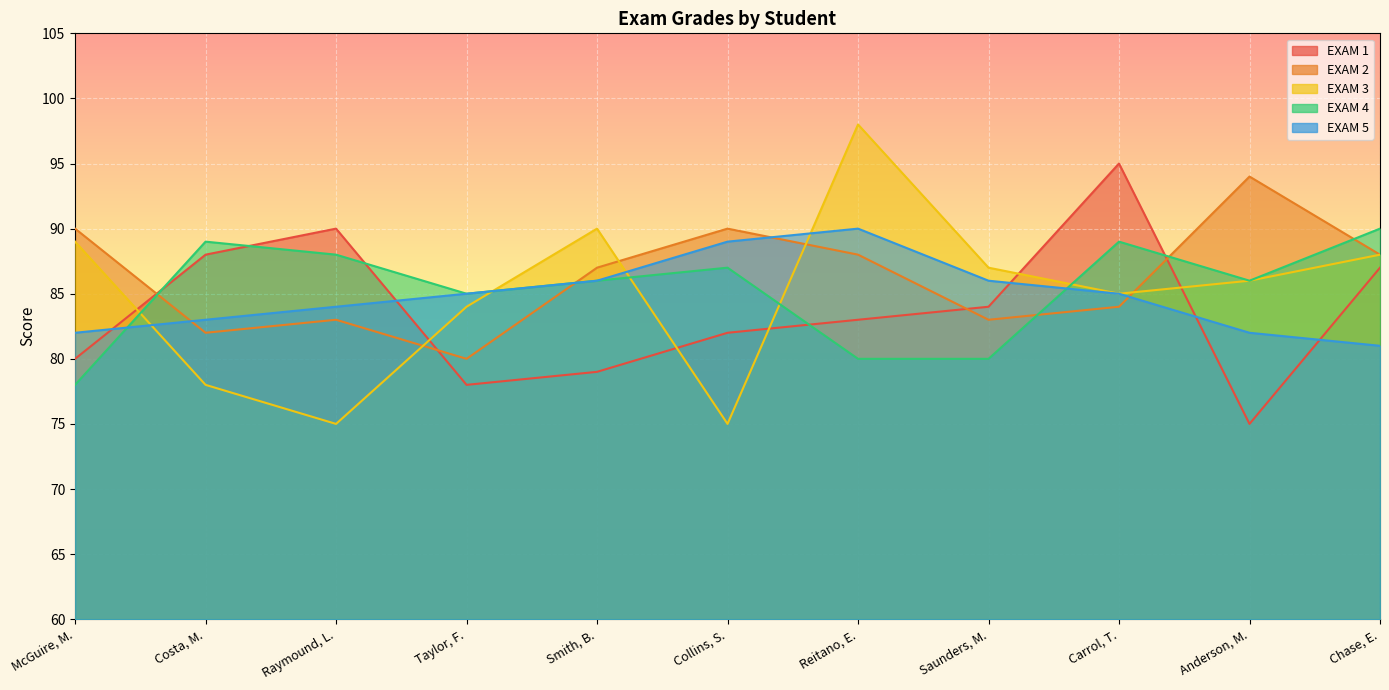

Is it true that EXAM 2 equals 148 at Smith, B.?

False